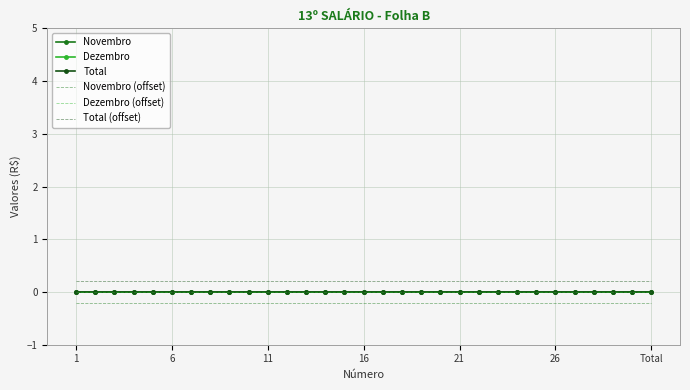

At which label is Total (offset) closest to 0?

1